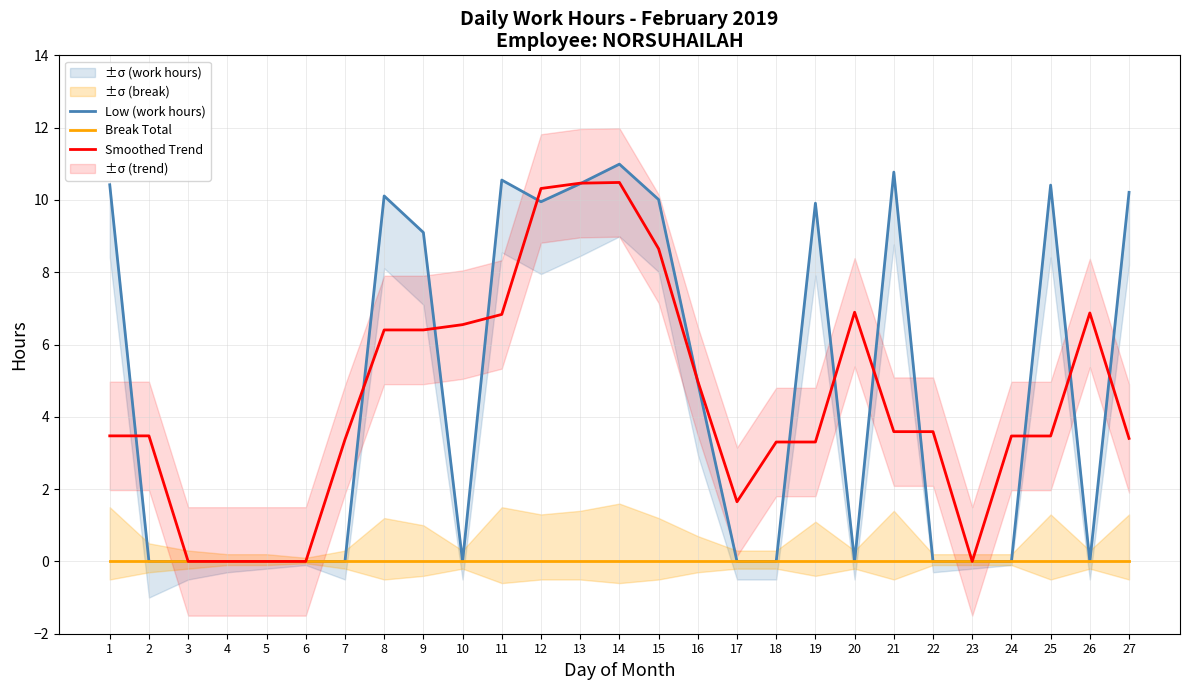

Rank the series at 5 from highest to lowest value.

Low (work hours), Break Total, Smoothed Trend